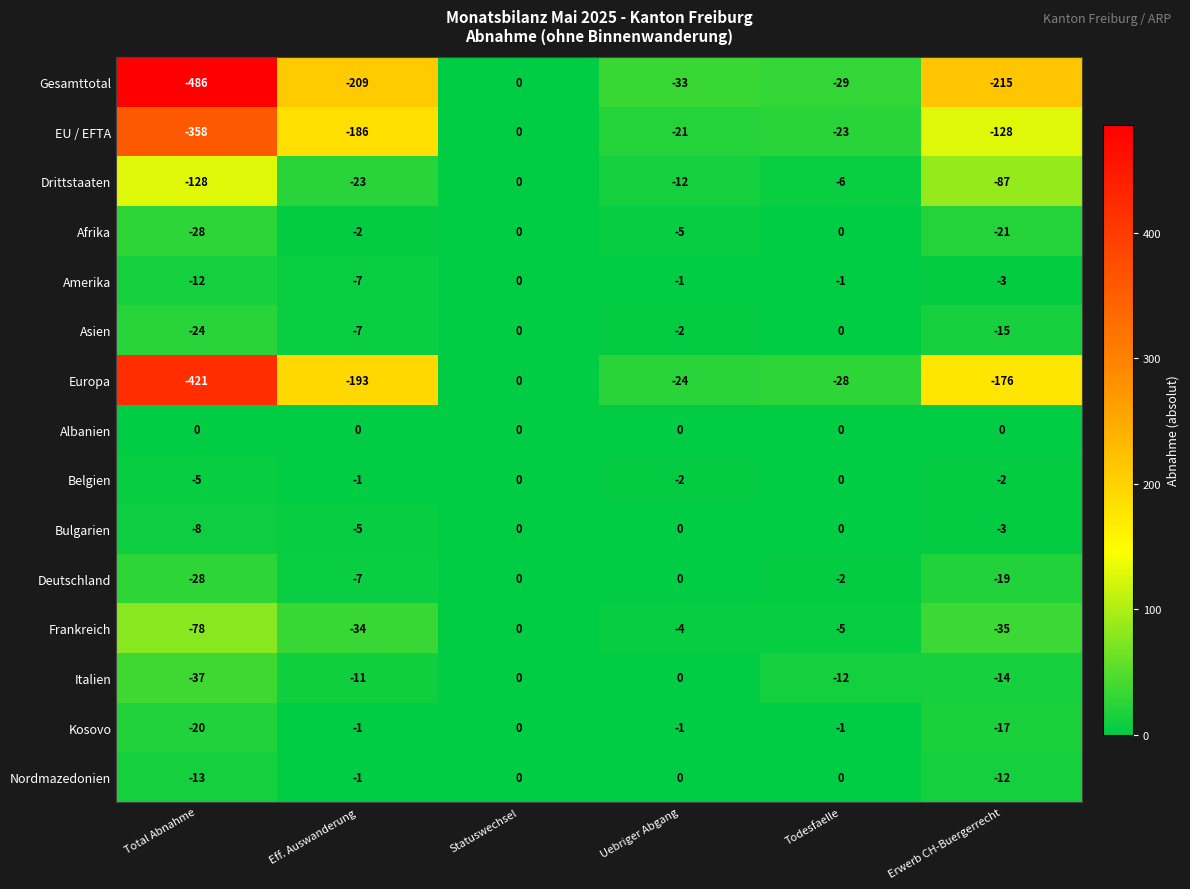

What is the lowest value of the EU / EFTA series?

-358